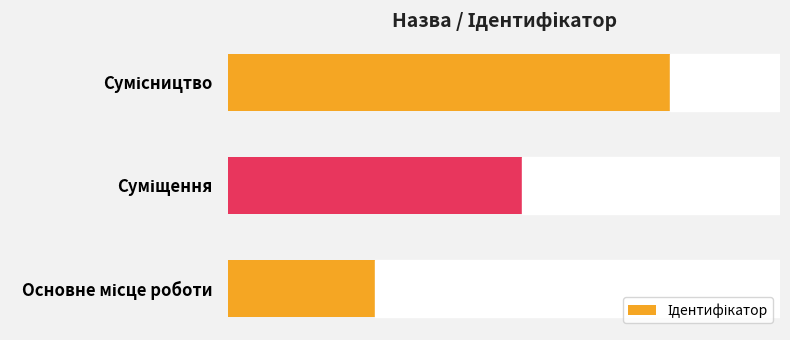

How many data points are less than 2?

1